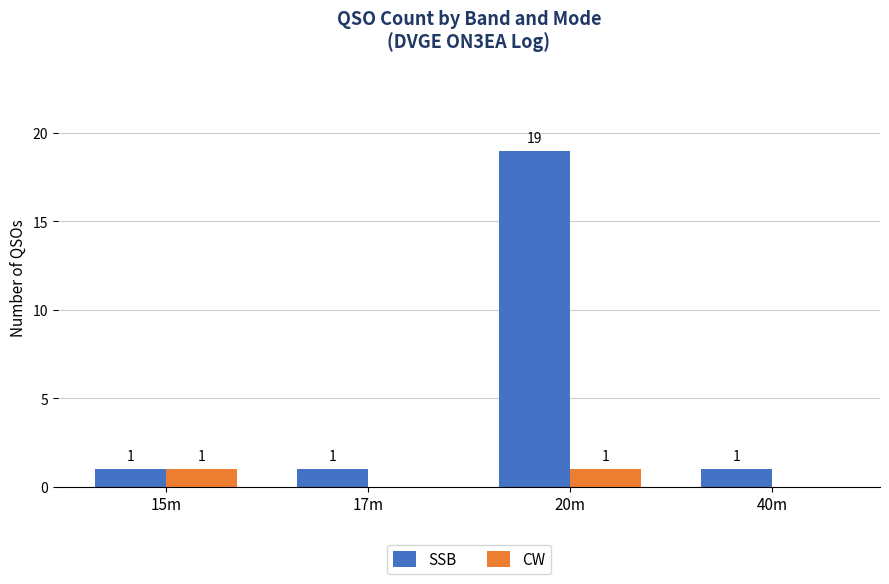

Is it true that SSB equals 27 at 20m?

False